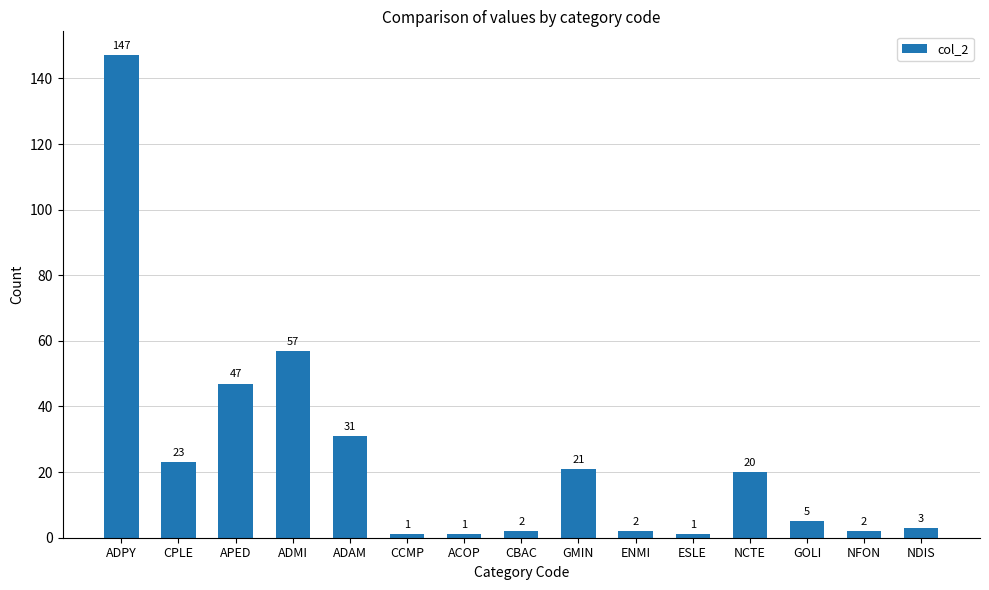

The value at CPLE is 23. True or false?

True